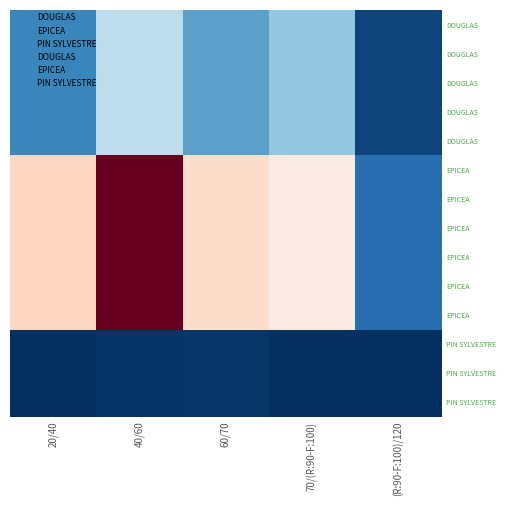

What is the total value across all series at 20/40?

834.2